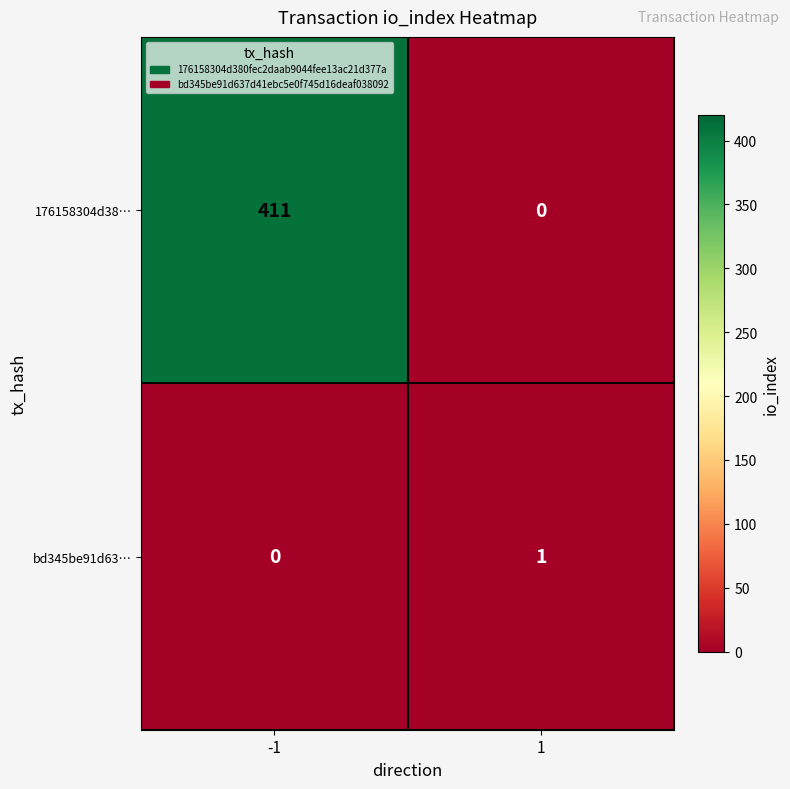

The value of bd345be91d63… at 1 is 0. True or false?

False